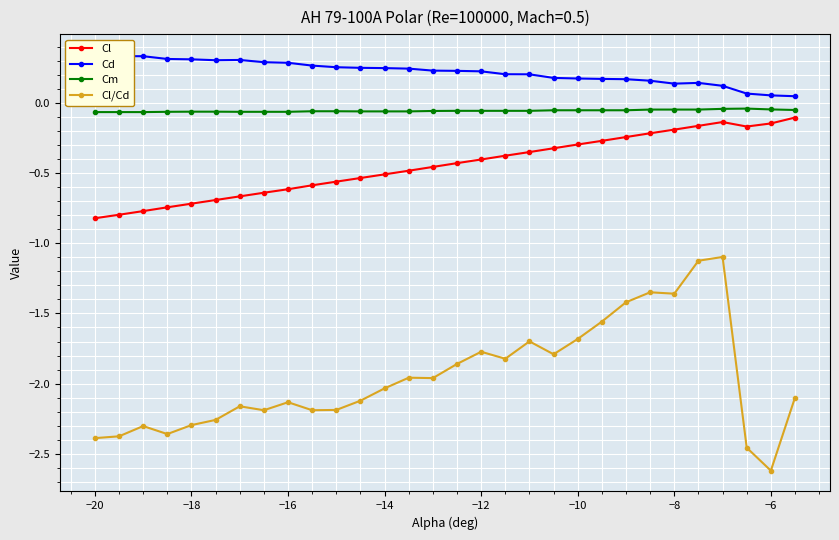

What is the minimum value for Cm?

-0.1